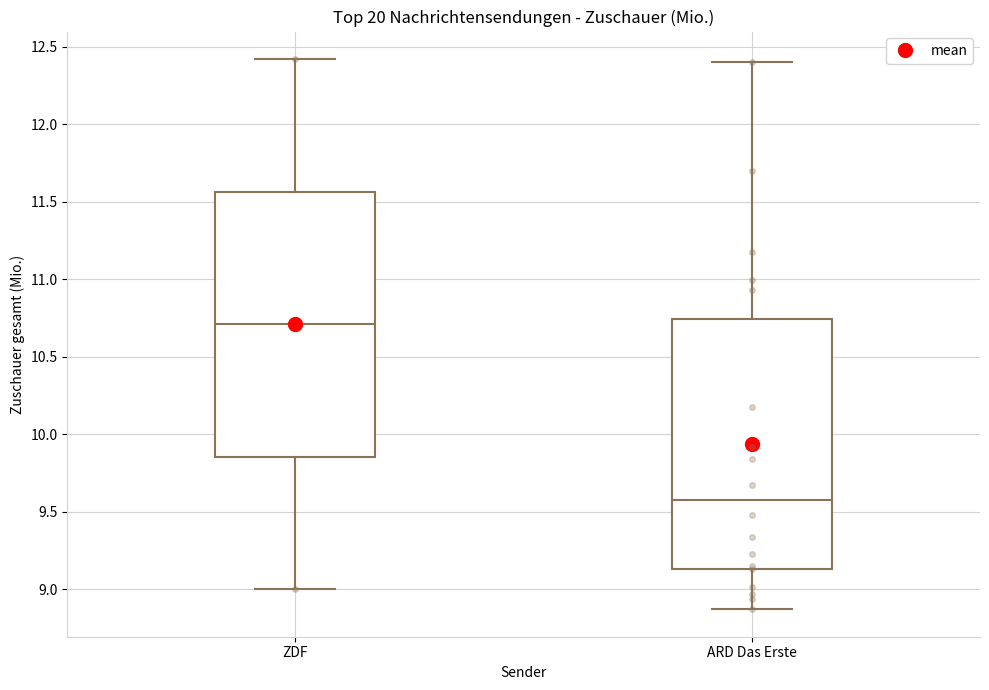

Which box is the tallest, from its lower edge to its upper edge?

ZDF